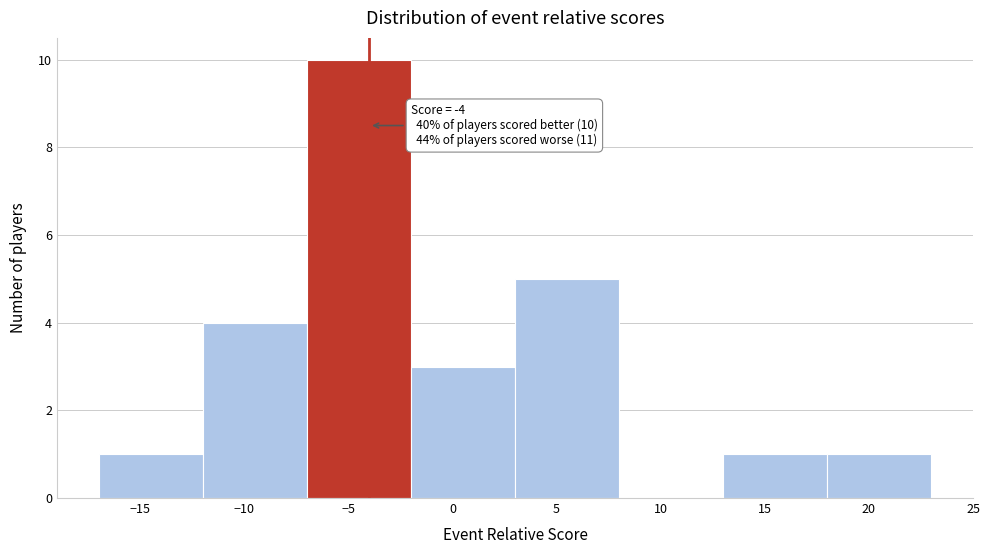

Over which range of the x-axis is the bar tallest?

-7 to -2